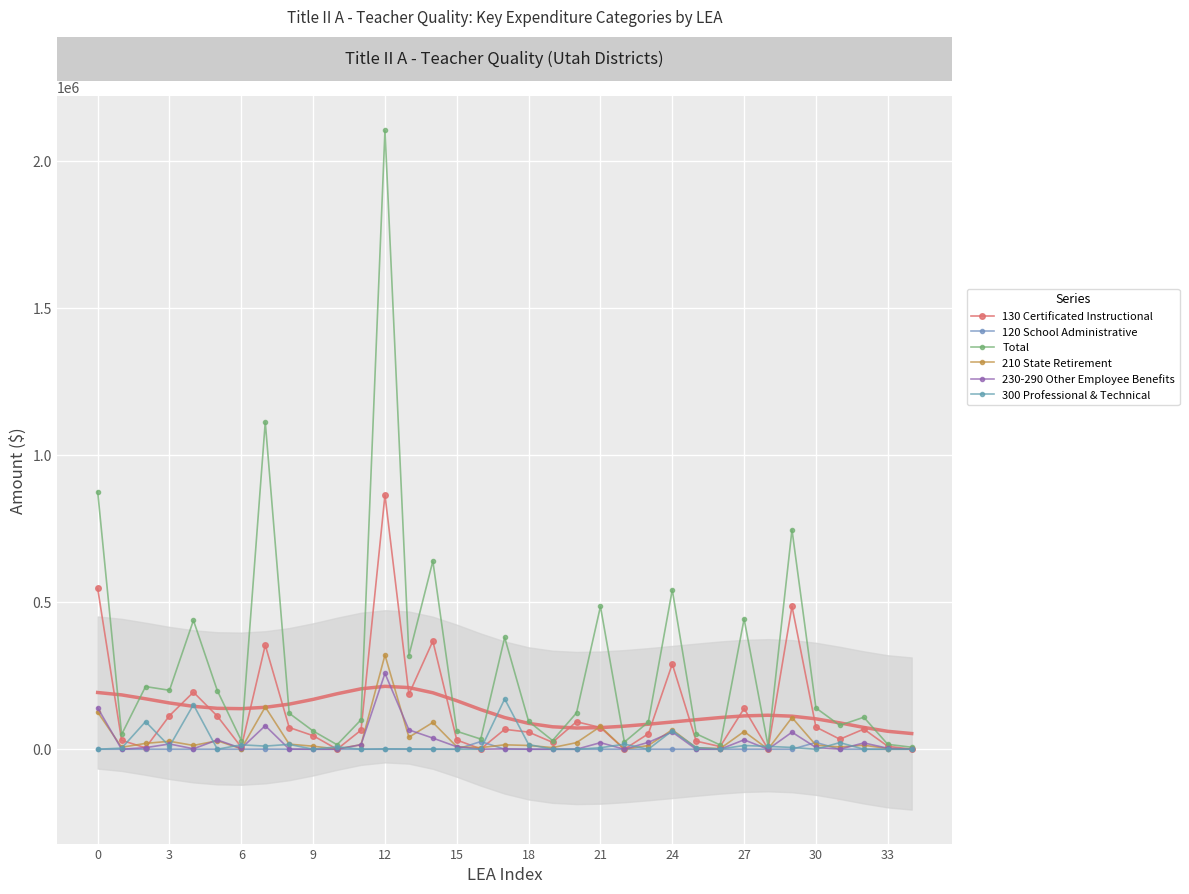

What is the difference between the second highest and second lowest values in the 130 Certificated Instructional series?

546954.0